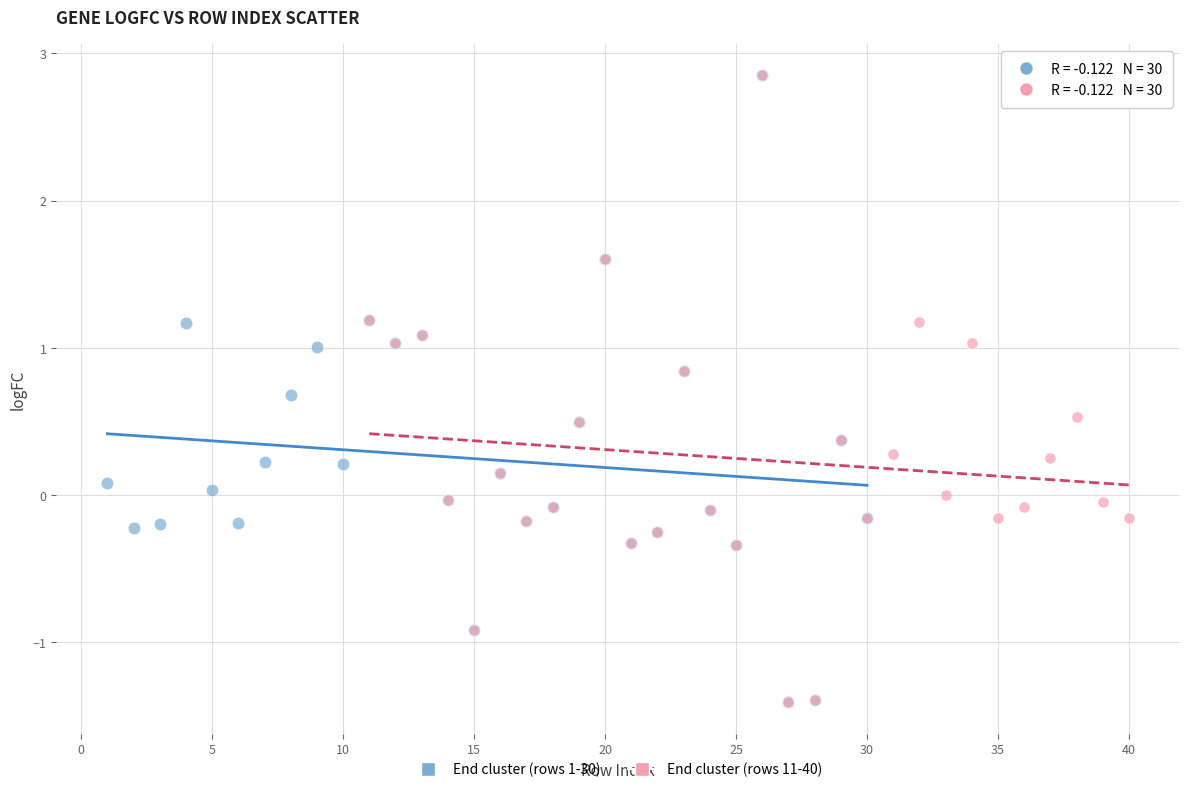

What are all the series names shown in the legend?

End cluster (rows 1-30), End cluster (rows 11-40)